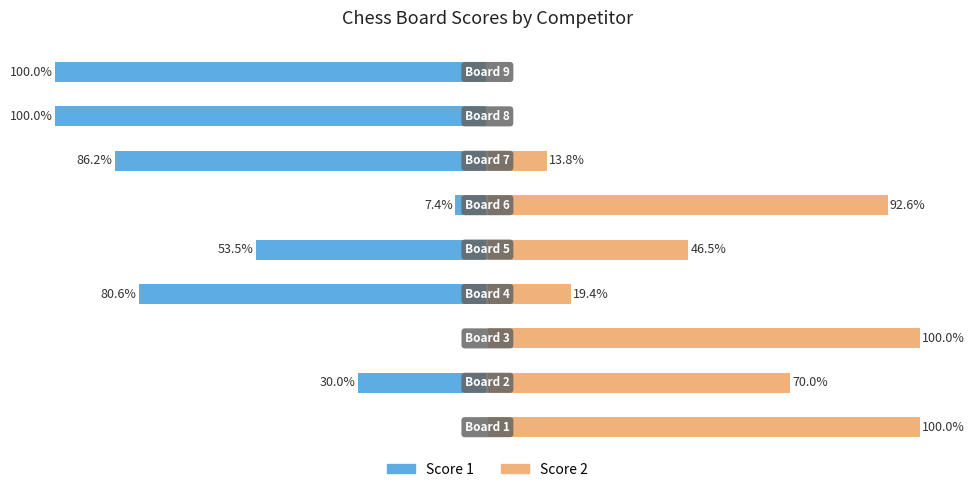

What is the greatest value displayed?

100.0